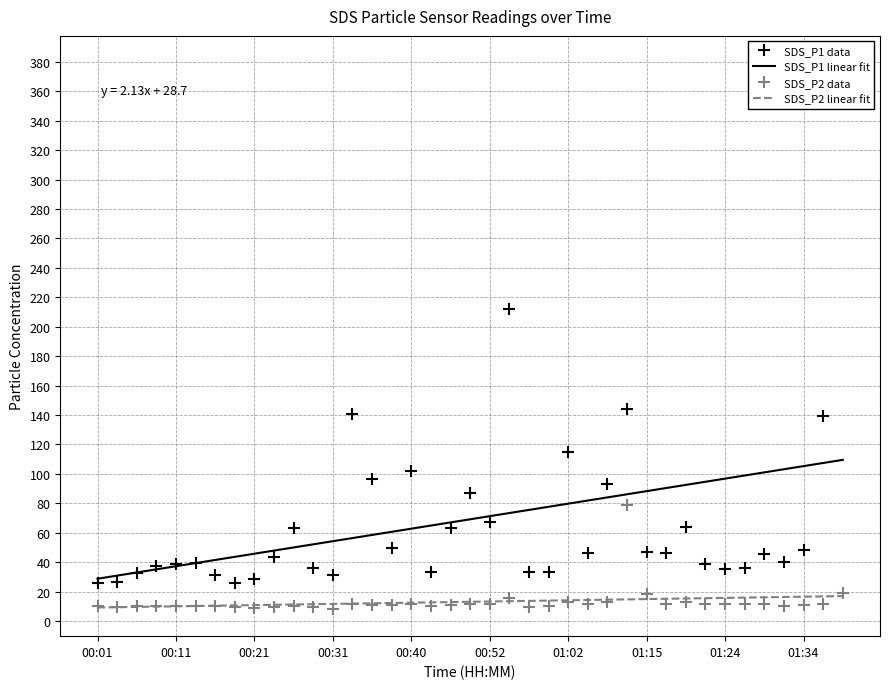

True or false: SDS_P2 linear fit has a value of 10.0 at 00:11.

True